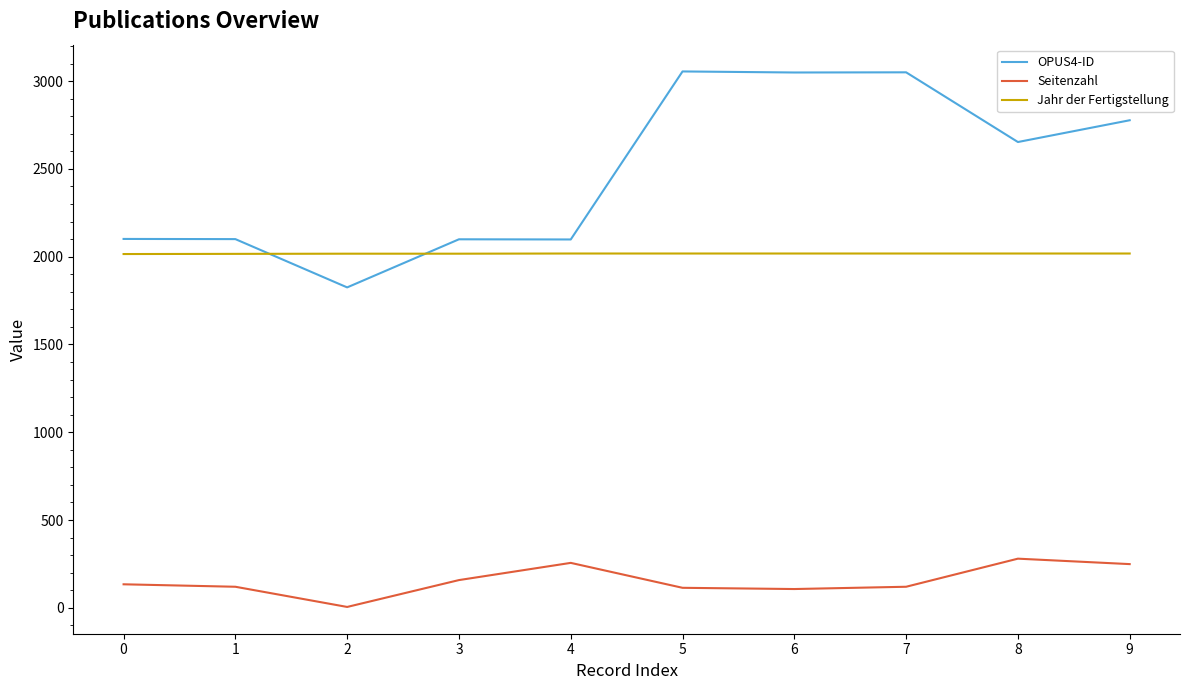

Rank the series at 8 from lowest to highest value.

Seitenzahl, Jahr der Fertigstellung, OPUS4-ID